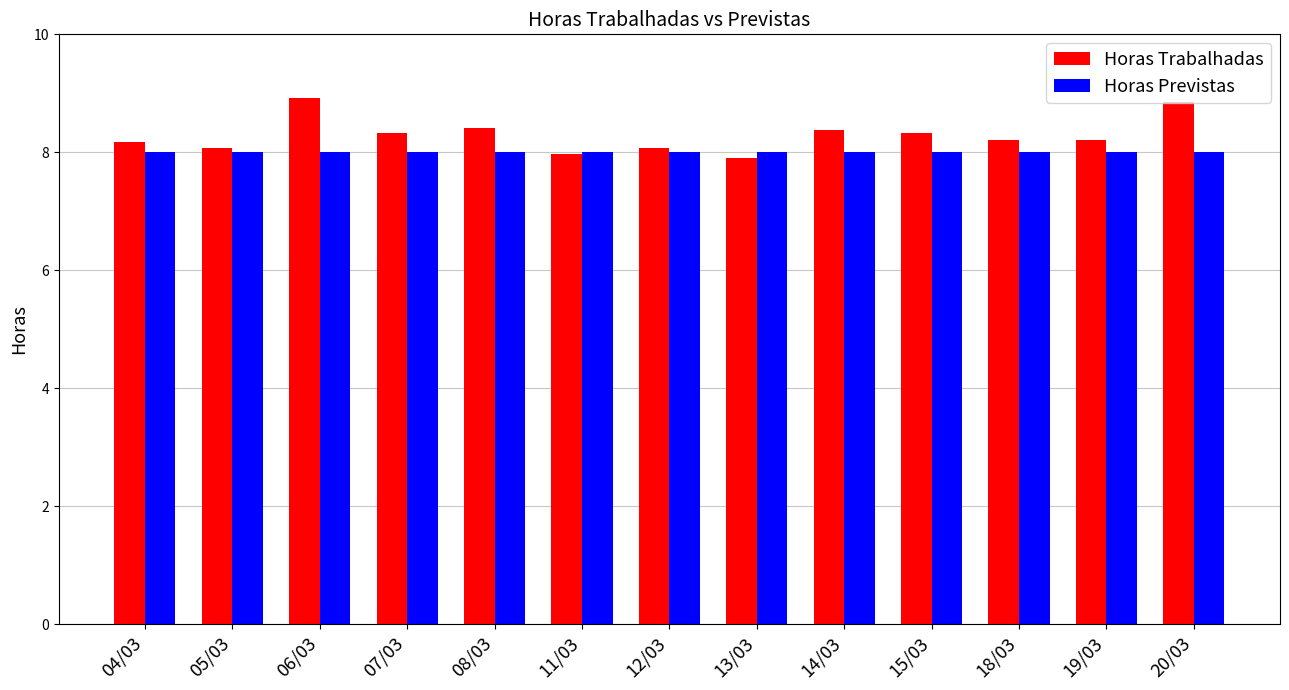

What is the sum of the Horas Previstas values at 04/03 and 07/03?

16.0